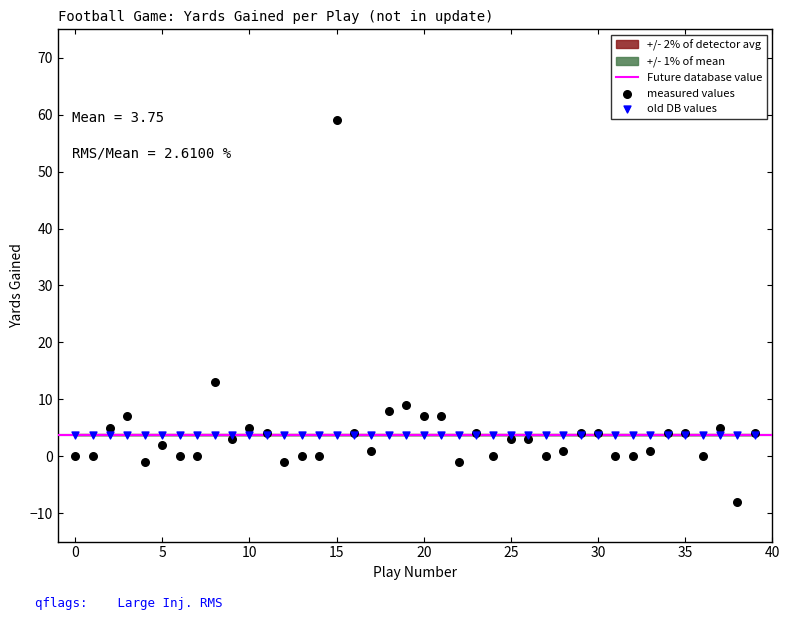

Which series reaches the maximum Y coordinate?

measured values